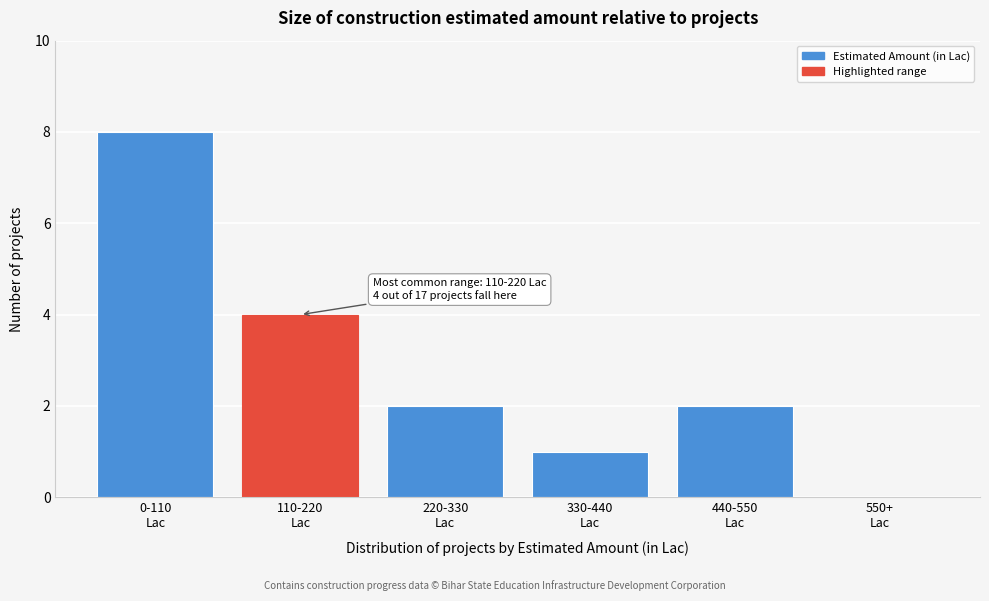

What is the greatest value displayed?

8